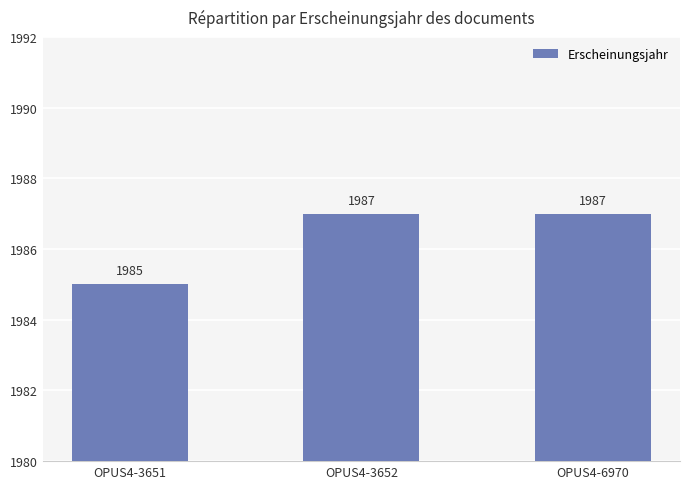

What is the ratio of the value at OPUS4-3652 to the value at OPUS4-3651?

1.0